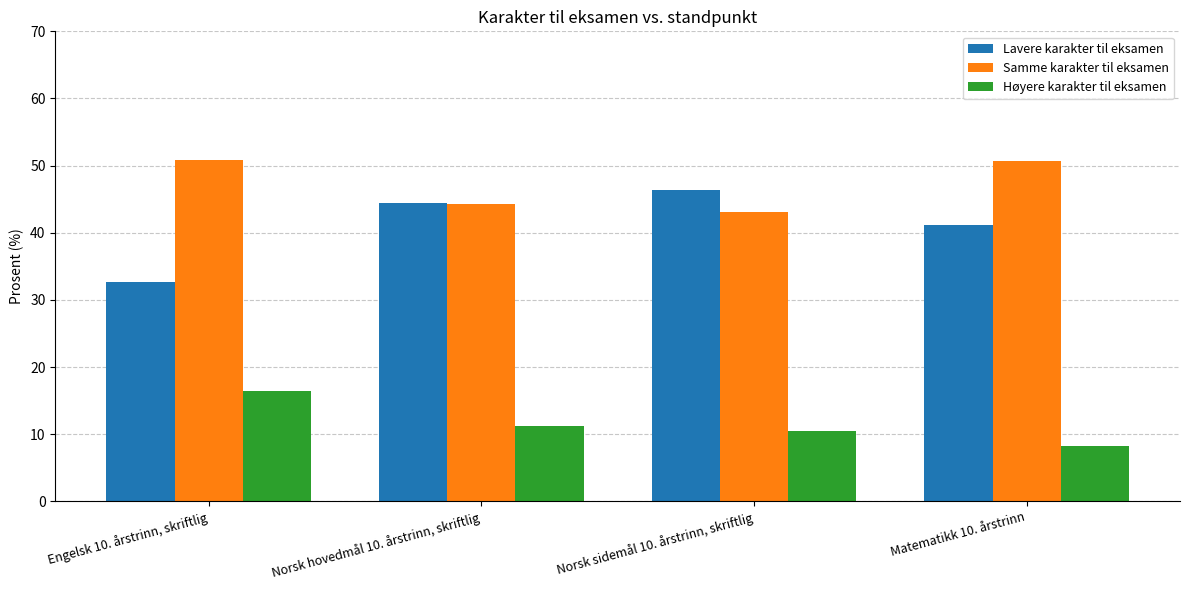

What is the value of the Lavere karakter til eksamen bar at the 4th from the left?

41.1